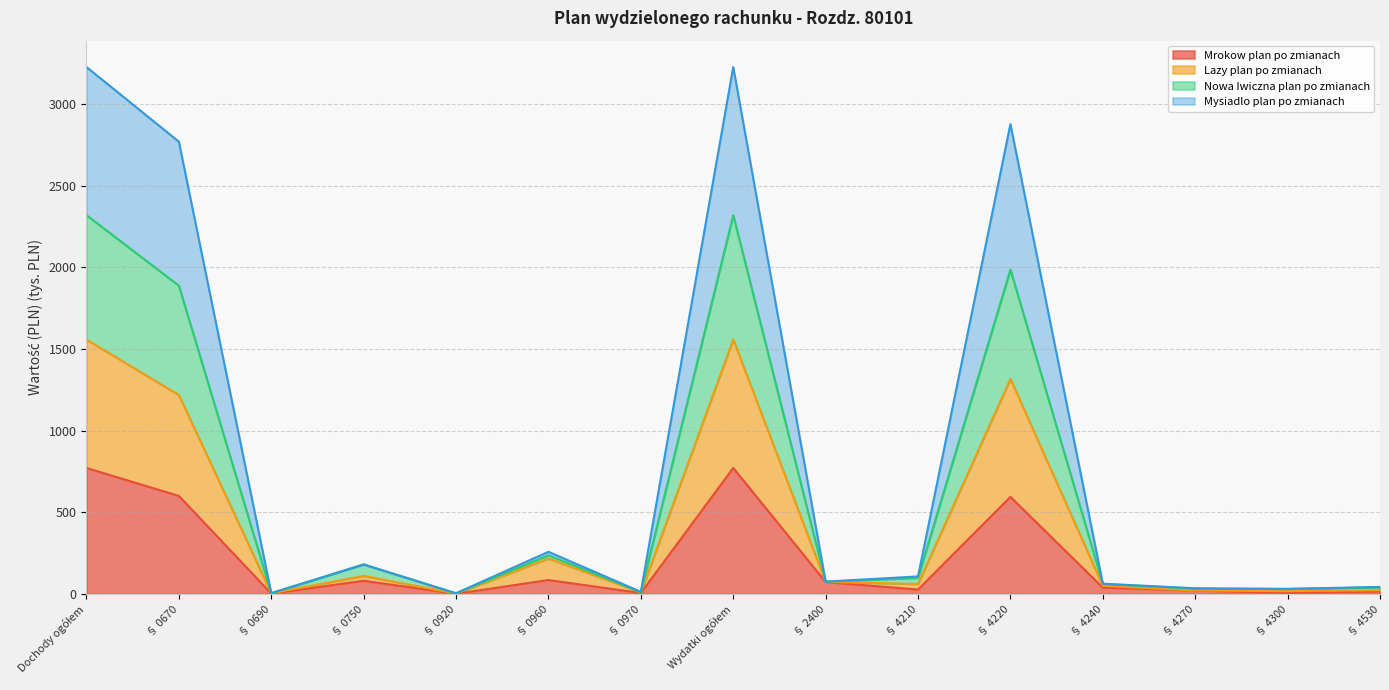

What is the label of the 5th point from the right?

§ 4220